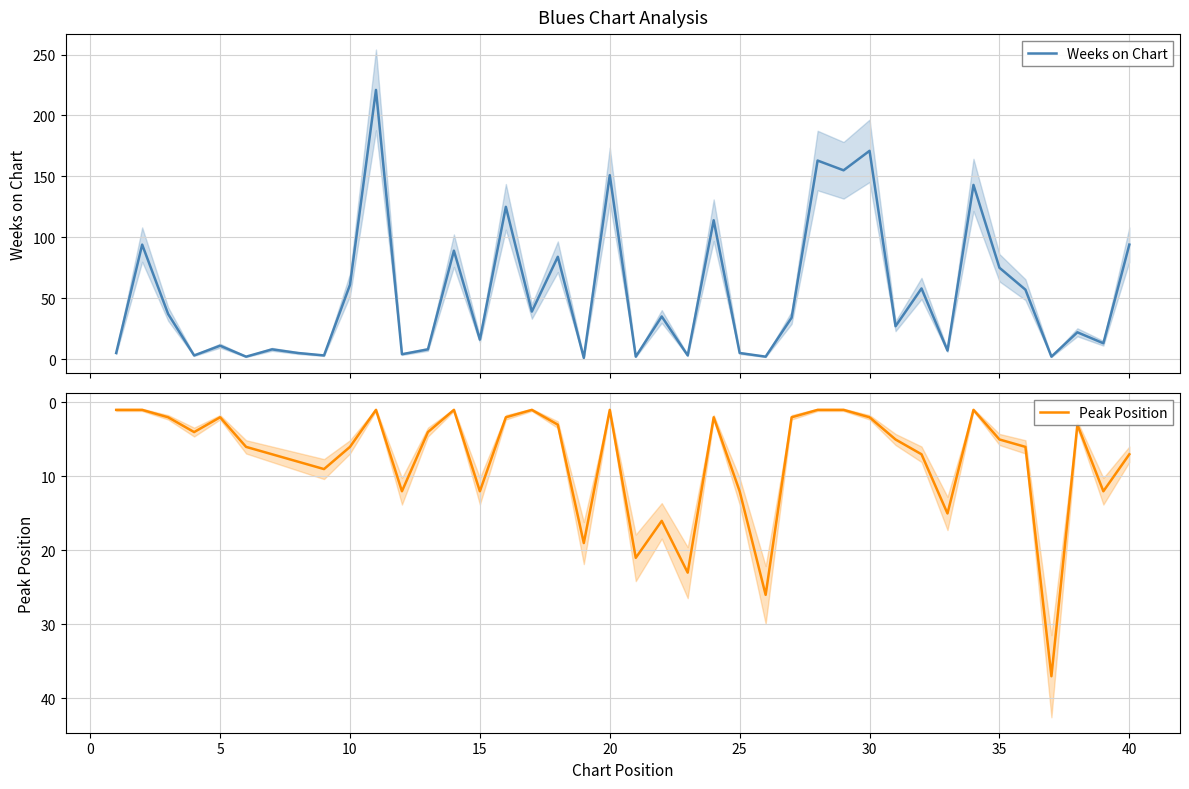

What is the maximum value for Weeks on Chart?

221